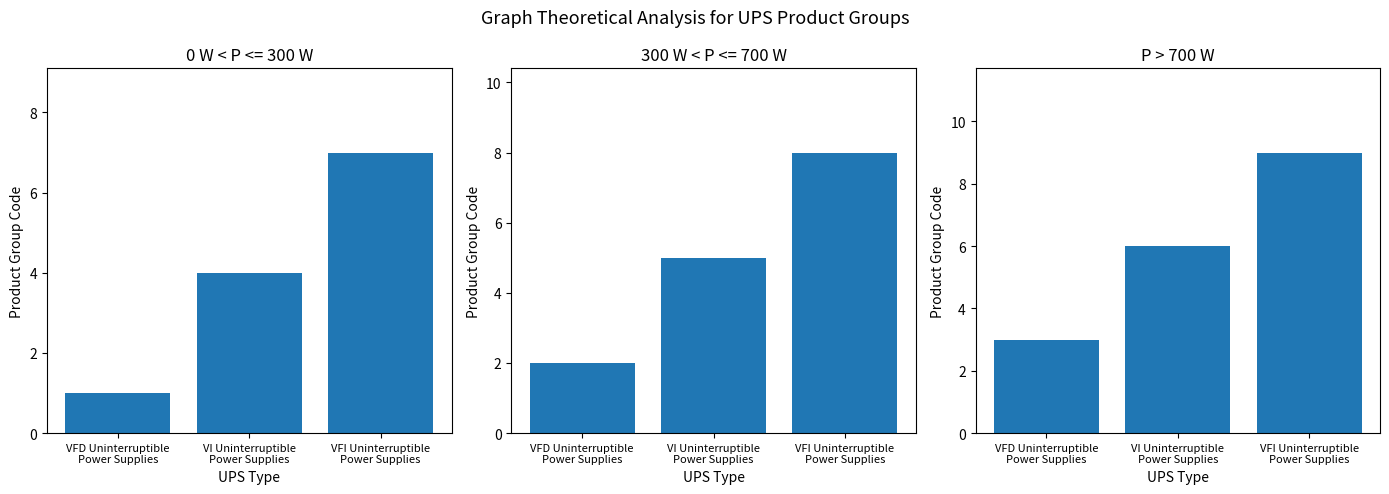

Which category has the highest value across all series?

VFI Uninterruptible
Power Supplies